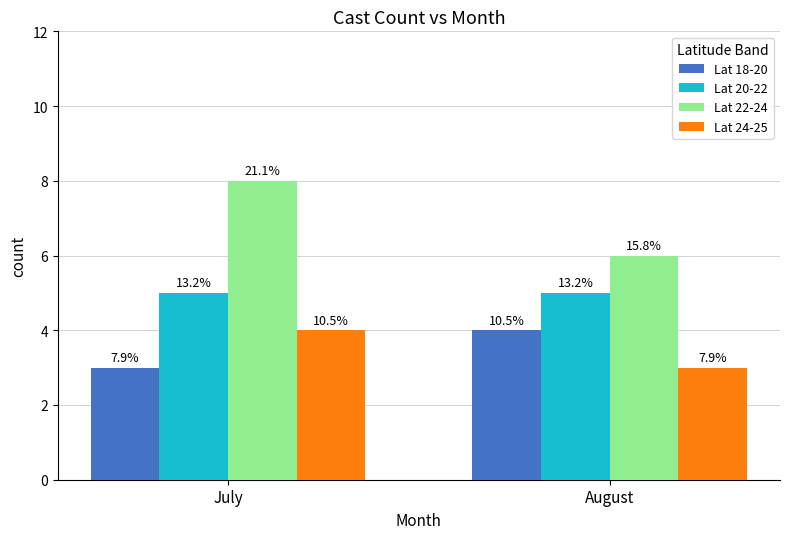

At which category does the chart reach its minimum across all series?

July